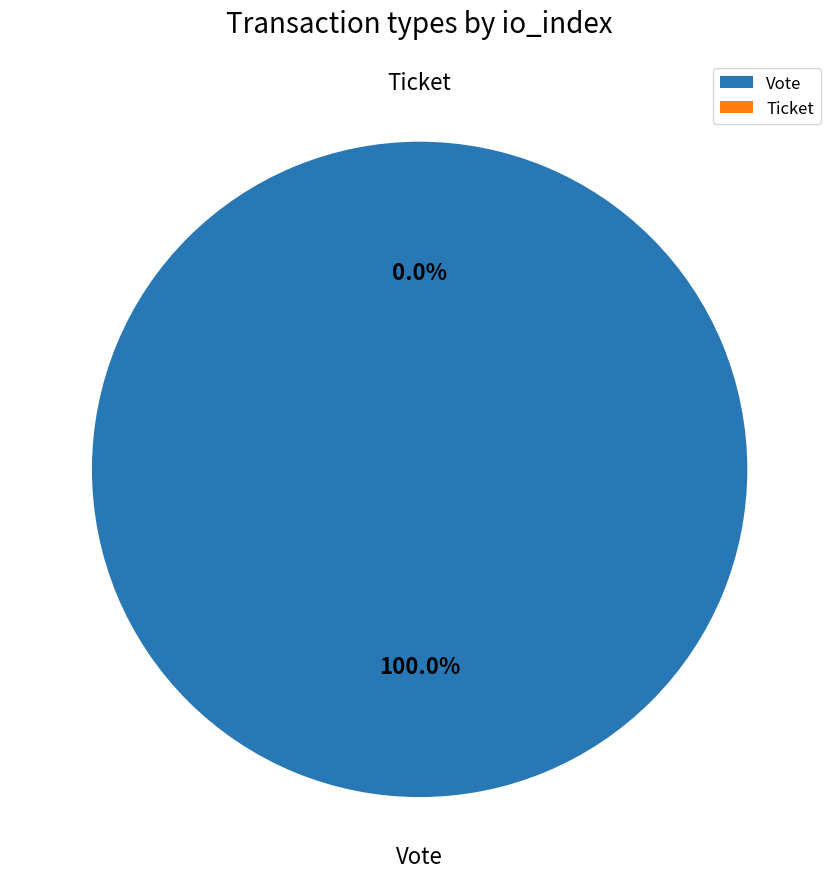

How many segments does this pie chart have?

2